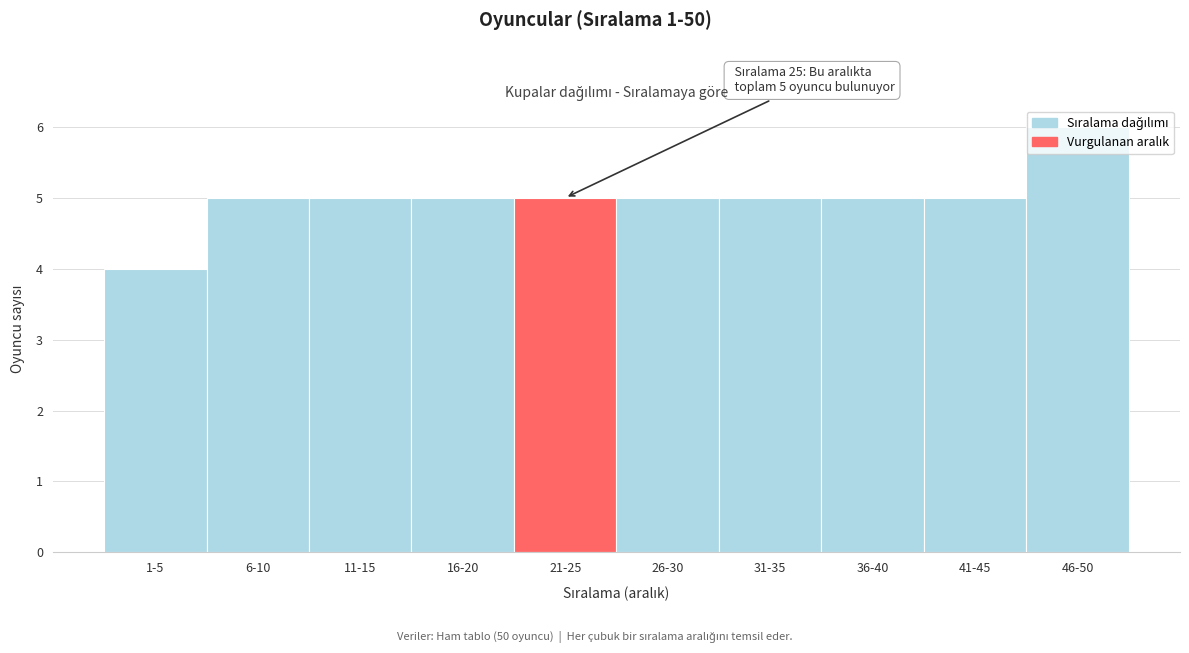

Approximately how many times larger is the value at 31-35 compared to 26-30?

1.0